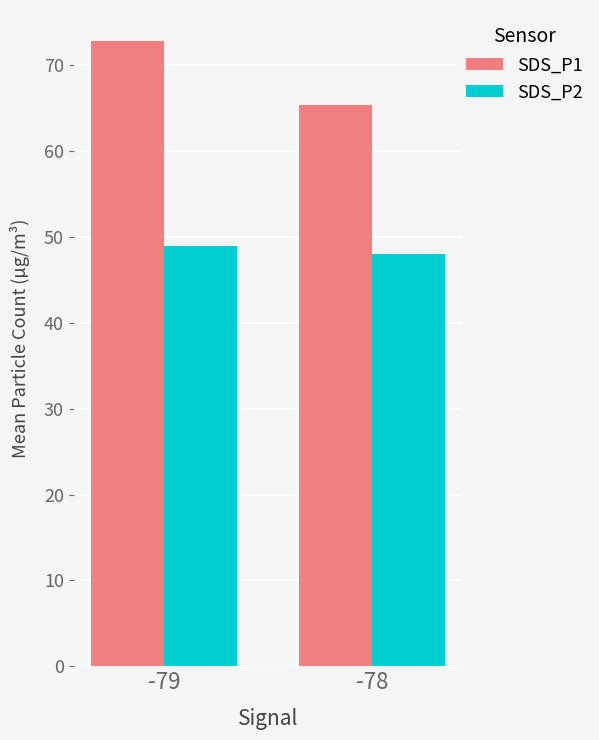

Which category has the lowest value across all series?

-78